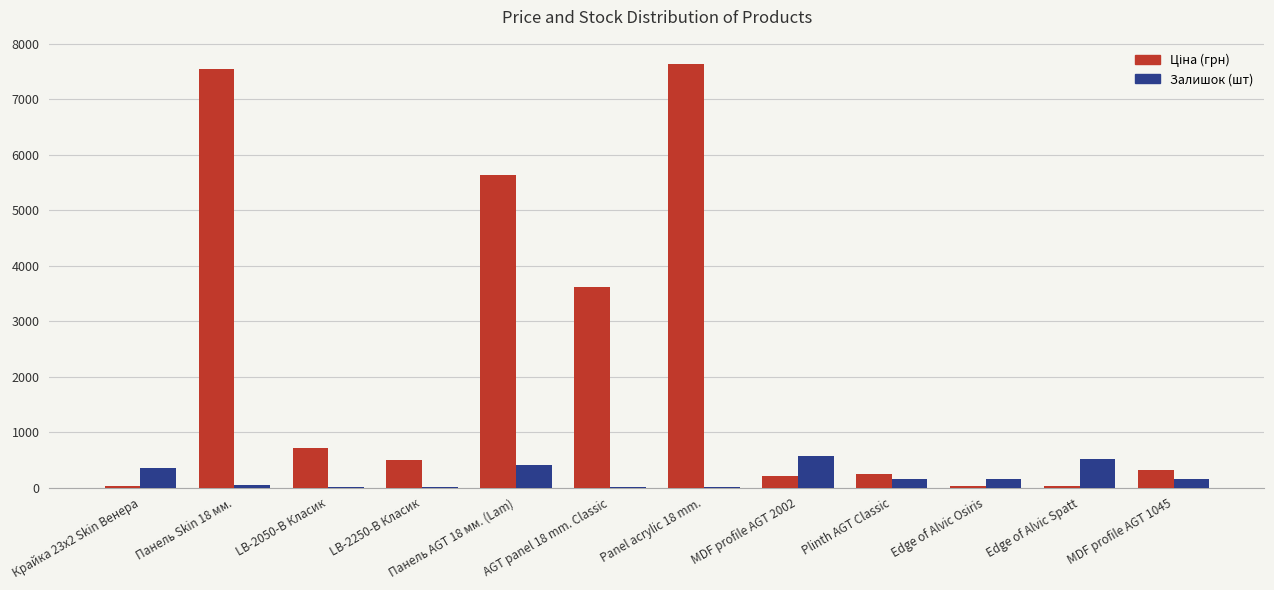

What is the maximum value shown in the chart?

7641.9